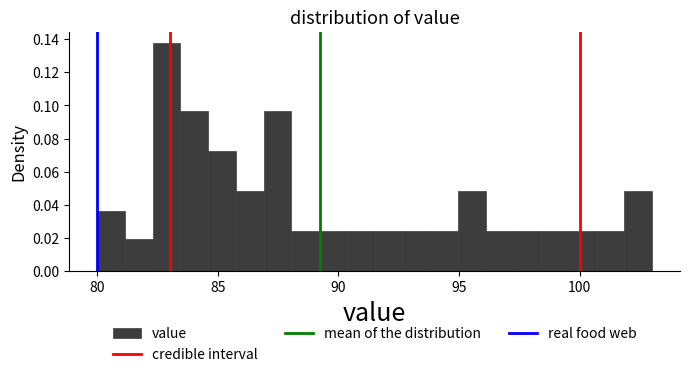

Read against the x-axis, roughly where is the centre of the tallest bar?

83.0